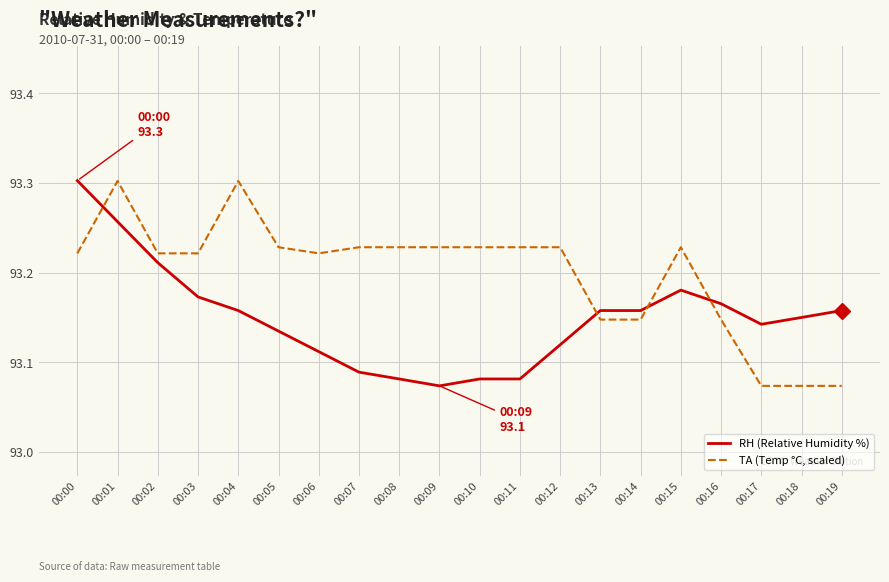

Is it true that TA (Temp °C, scaled) equals 47.6 at 00:11?

False